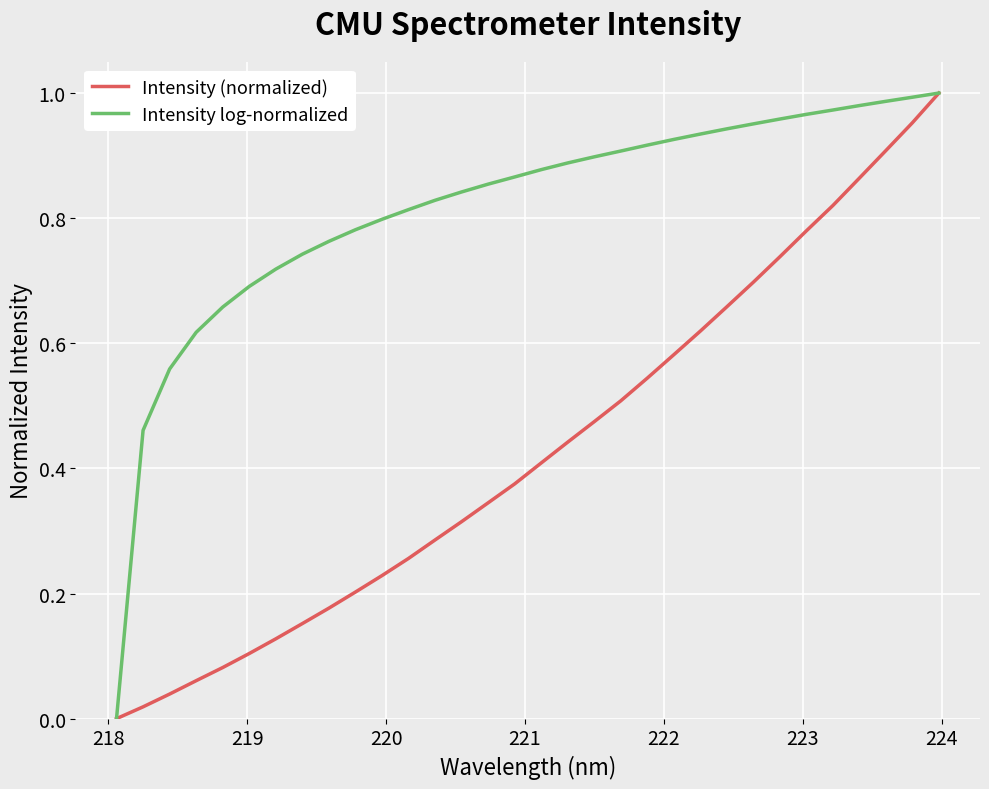

Rank the series by their average value, from lowest to highest.

Intensity (normalized), Intensity log-normalized